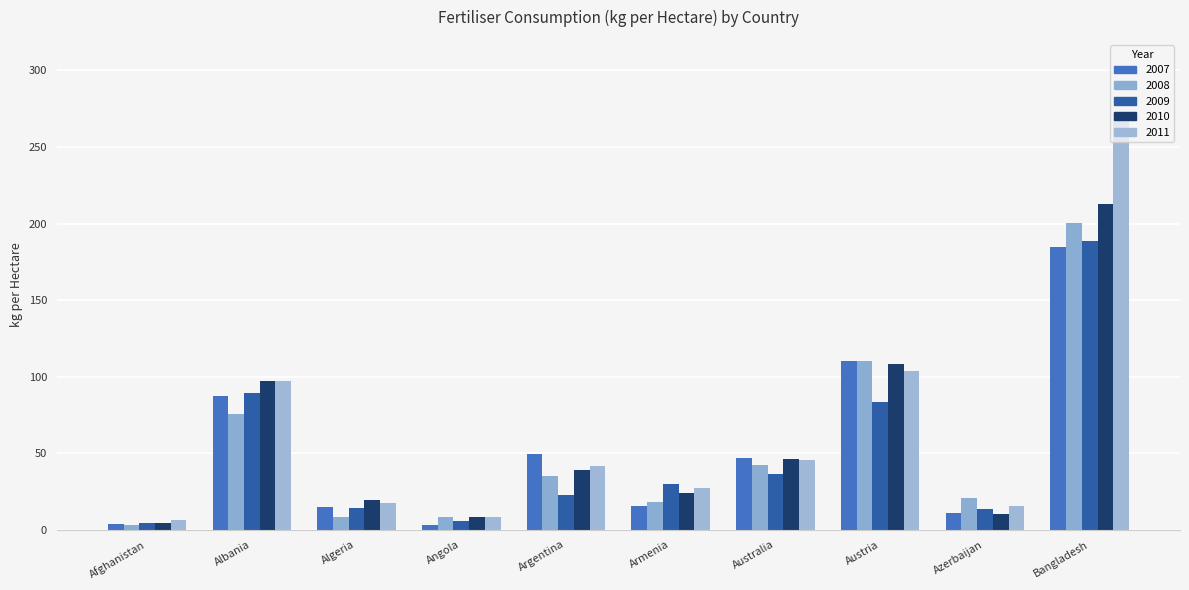

Is it true that 2008 equals 13.2 at Argentina?

False